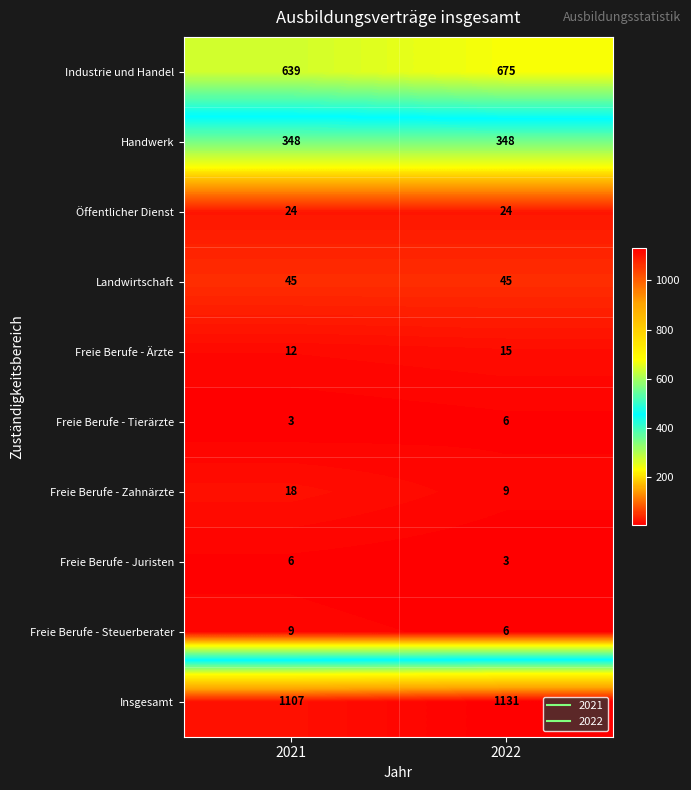

Is it true that Freie Berufe - Zahnärzte equals 27 at 2021?

False